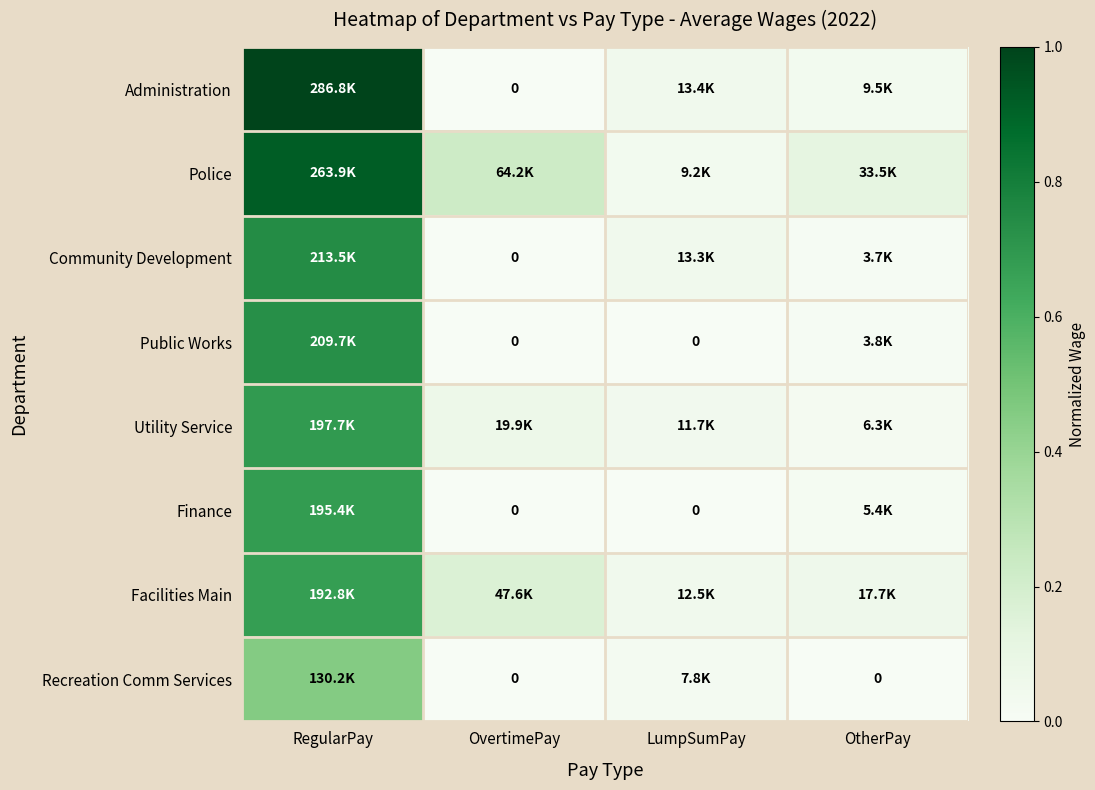

Which series has the widest spread of values?

Administration